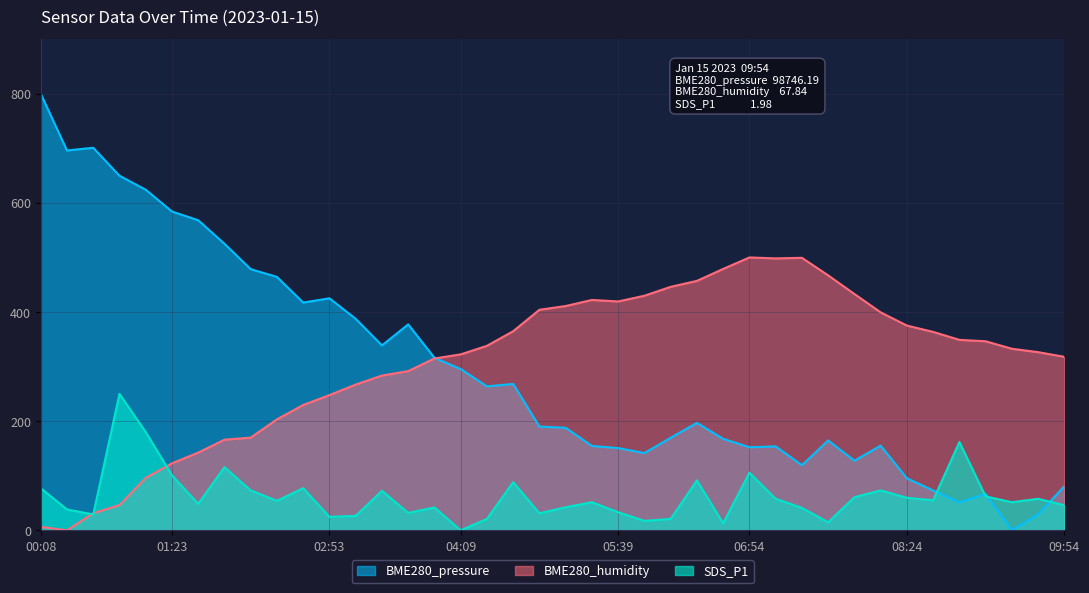

The BME280_pressure series shows 1116.1 at 00:08. True or false?

False